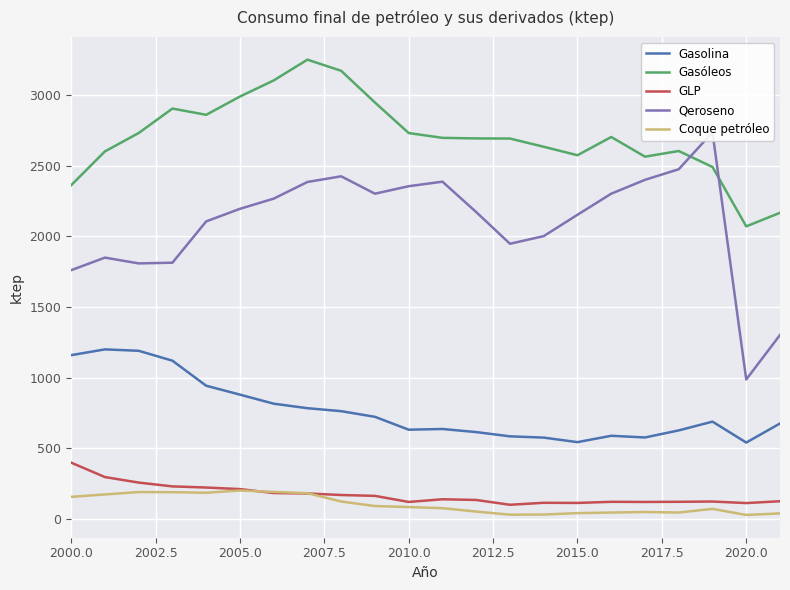

True or false: Gasóleos has more than 2 points higher than both neighbors.

True